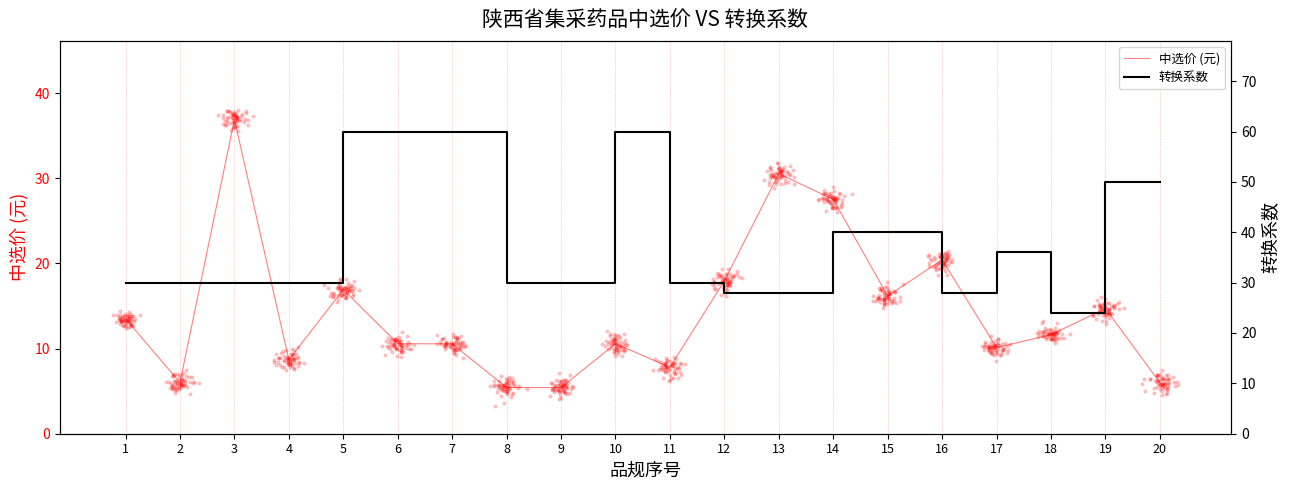

What is the total value across all series at 10?

70.6